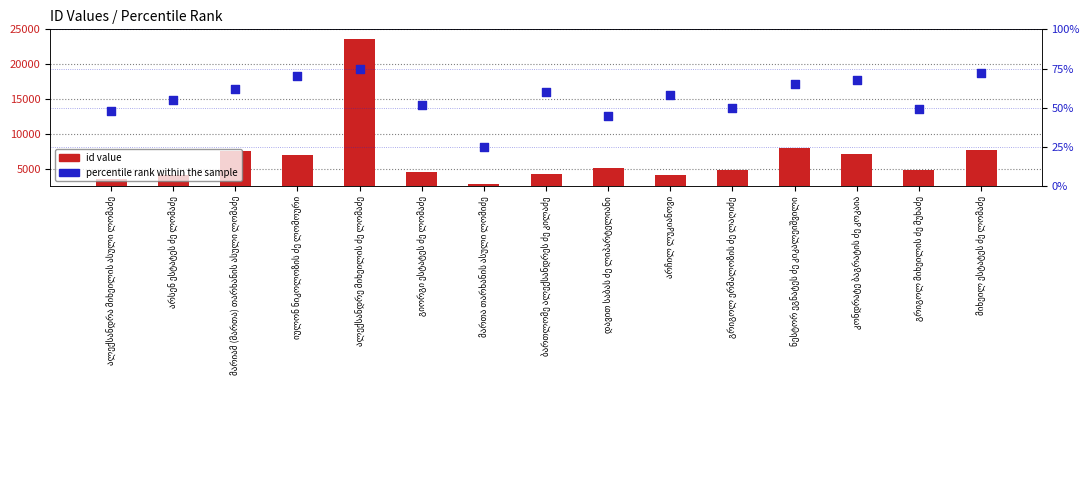

Which series has the largest Y range (max minus min)?

id value